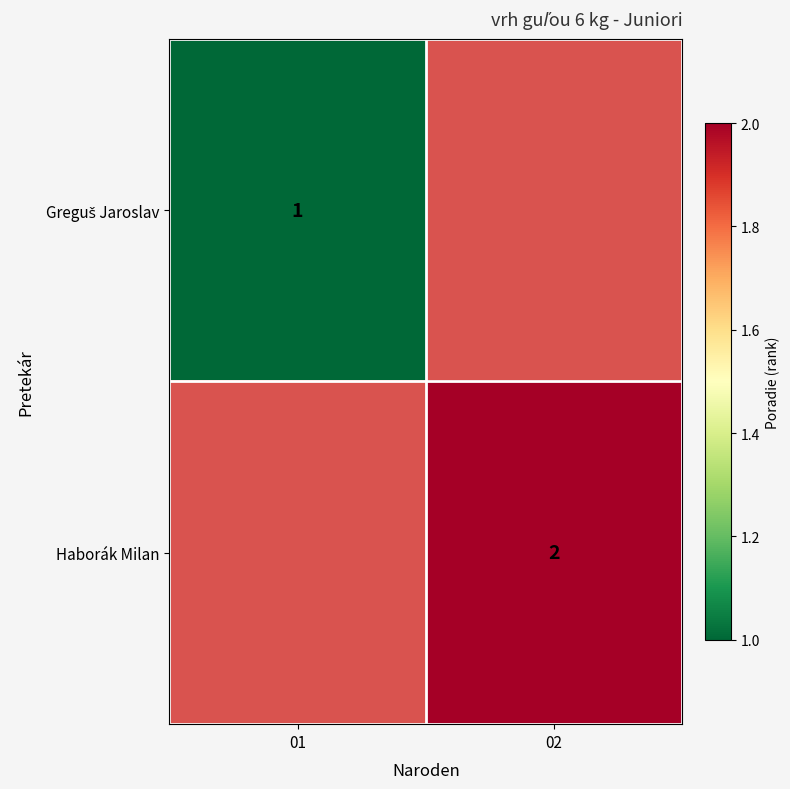

Which label corresponds to the smallest value in the chart?

01